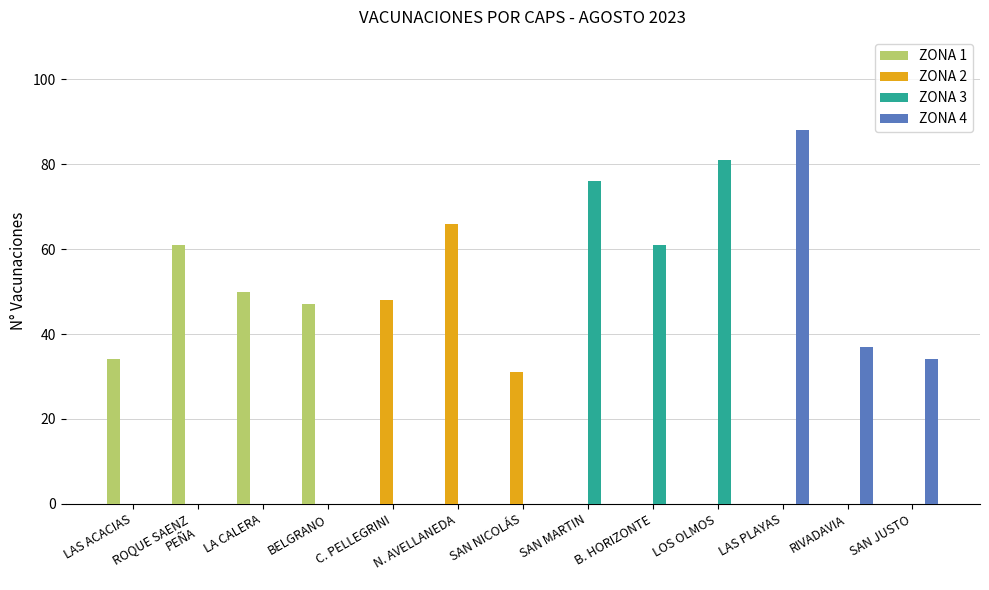

How many data points does each series have?

13